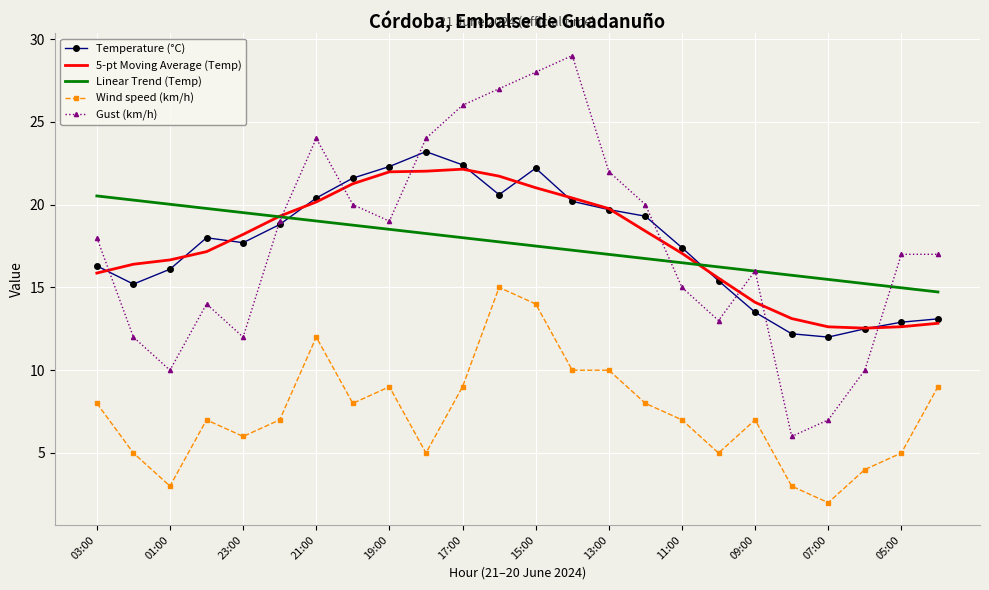

What is the lowest value of the Wind speed (km/h) series?

2.0